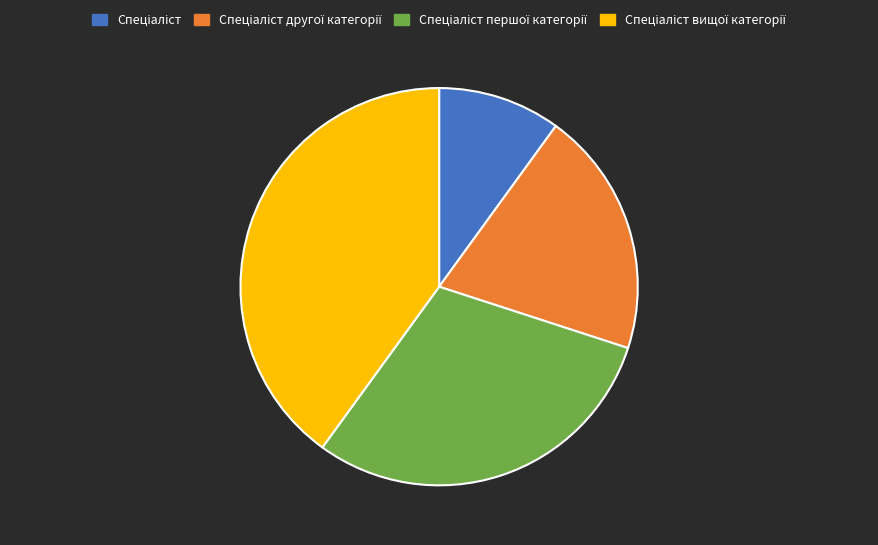

Does any single category account for the majority?

No